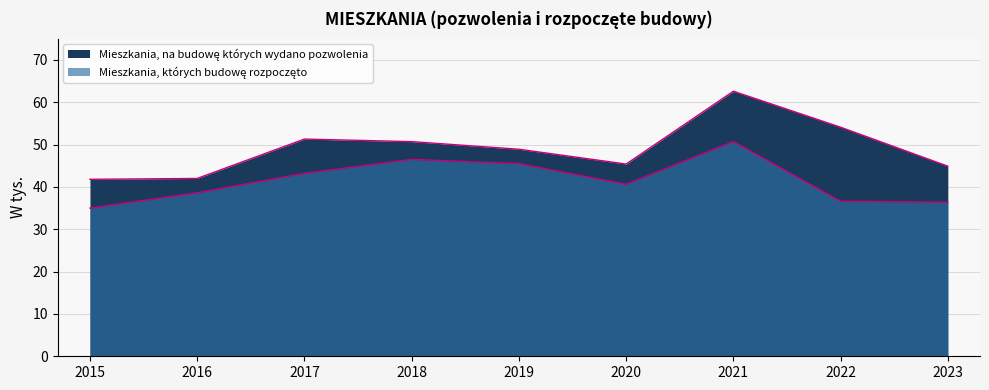

How many distinct data groups are displayed?

2